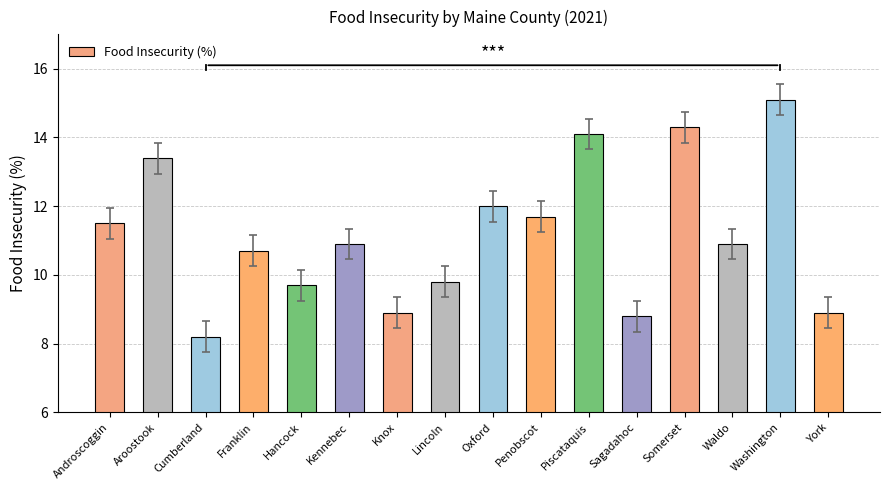

Does the chart contain stacked bars?

No